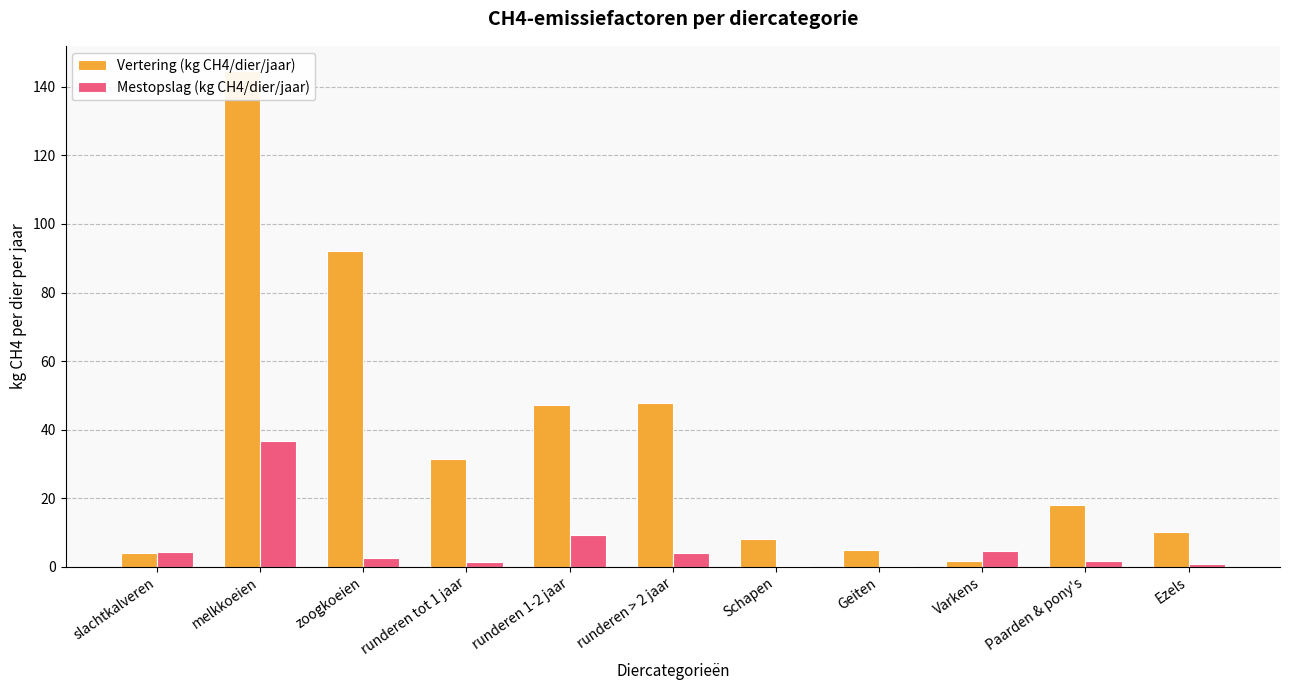

What is the sum of the Mestopslag (kg CH4/dier/jaar) values at Paarden & pony's and Varkens?

6.1